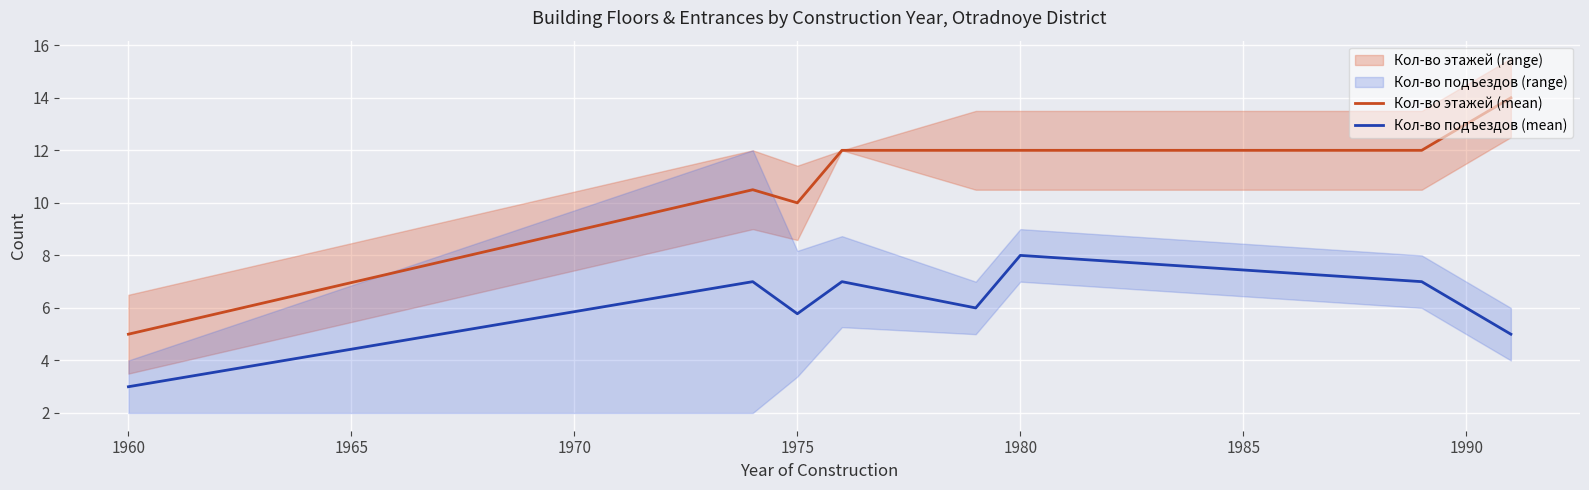

The Кол-во этажей (mean) series shows 5.0 at 1960. True or false?

True